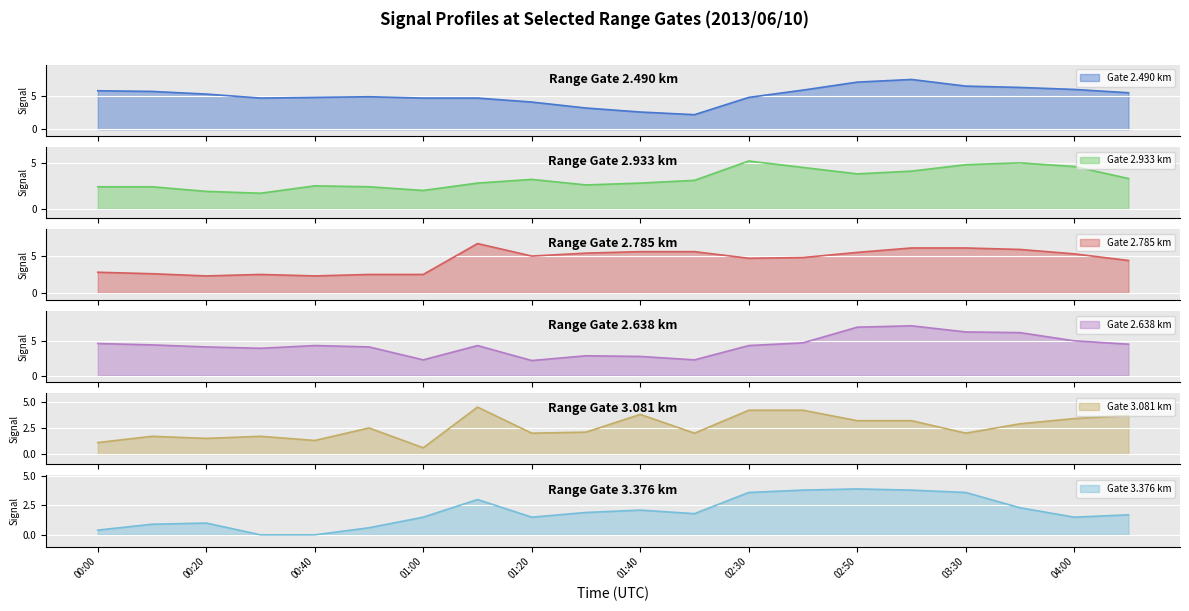

How many lines are shown in the chart?

6